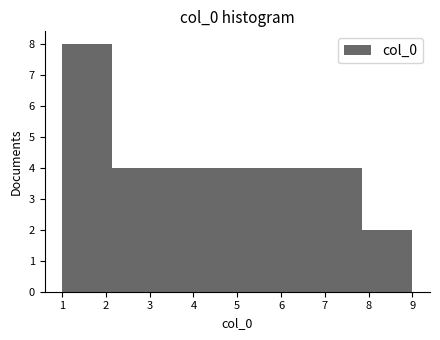

Reading left to right, list every bar in this chart as the range it spans on the x-axis followed by its height. Neither the bar edges nor the heights are printed on the chart, so give them approximately, as read against the axes.

1.0 to 2.1: 8
2.1 to 3.3: 4
3.3 to 4.4: 4
4.4 to 5.6: 4
5.6 to 6.7: 4
6.7 to 7.9: 4
7.9 to 9.0: 2